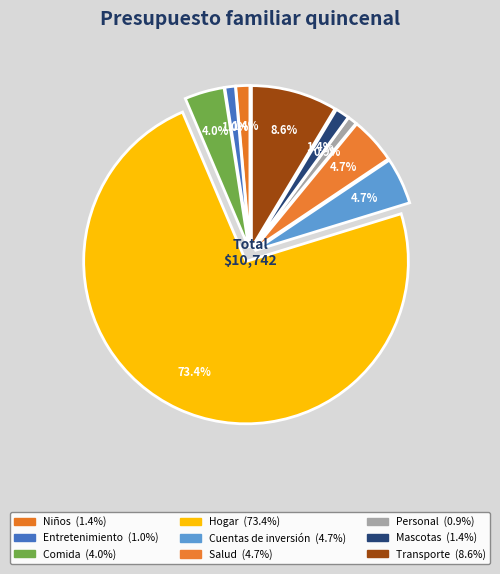

Which category has the biggest portion of the pie?

Hogar